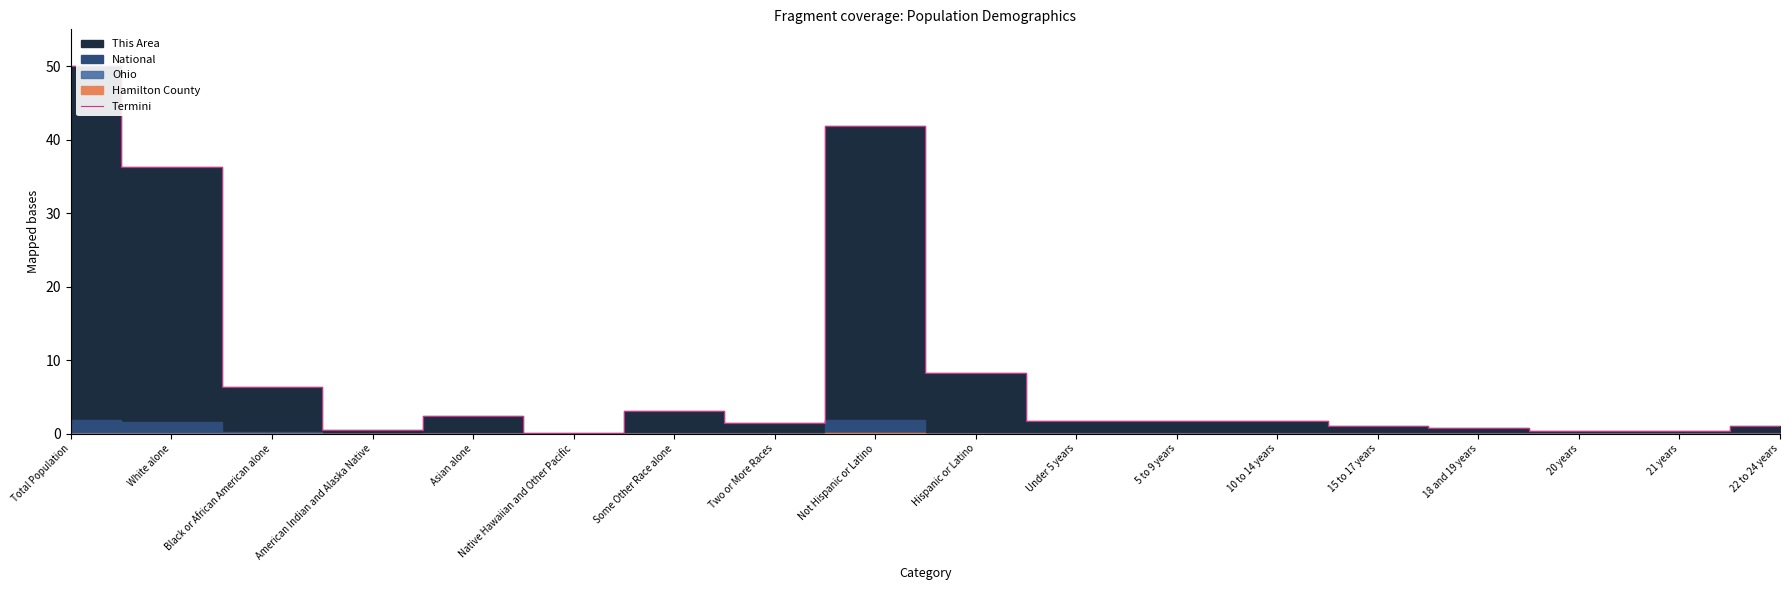

Reading left to right, what are all the values shown in this chart?

Total Population=50.0	White alone=36.2	Black or African American alone=6.3	American Indian and Alaska Native=0.5	Asian alone=2.4	Native Hawaiian and Other Pacific=0.1	Some Other Race alone=3.1	Two or More Races=1.5	Not Hispanic or Latino=41.8	Hispanic or Latino=8.2	Under 5 years=1.7	5 to 9 years=1.7	10 to 14 years=1.7	15 to 17 years=1.1	18 and 19 years=0.8	20 years=0.4	21 years=0.4	22 to 24 years=1.0